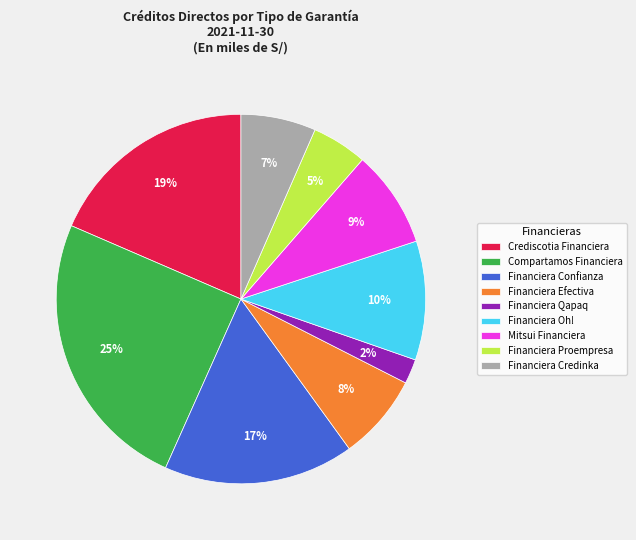

Which category has the smallest portion of the pie?

Financiera Qapaq